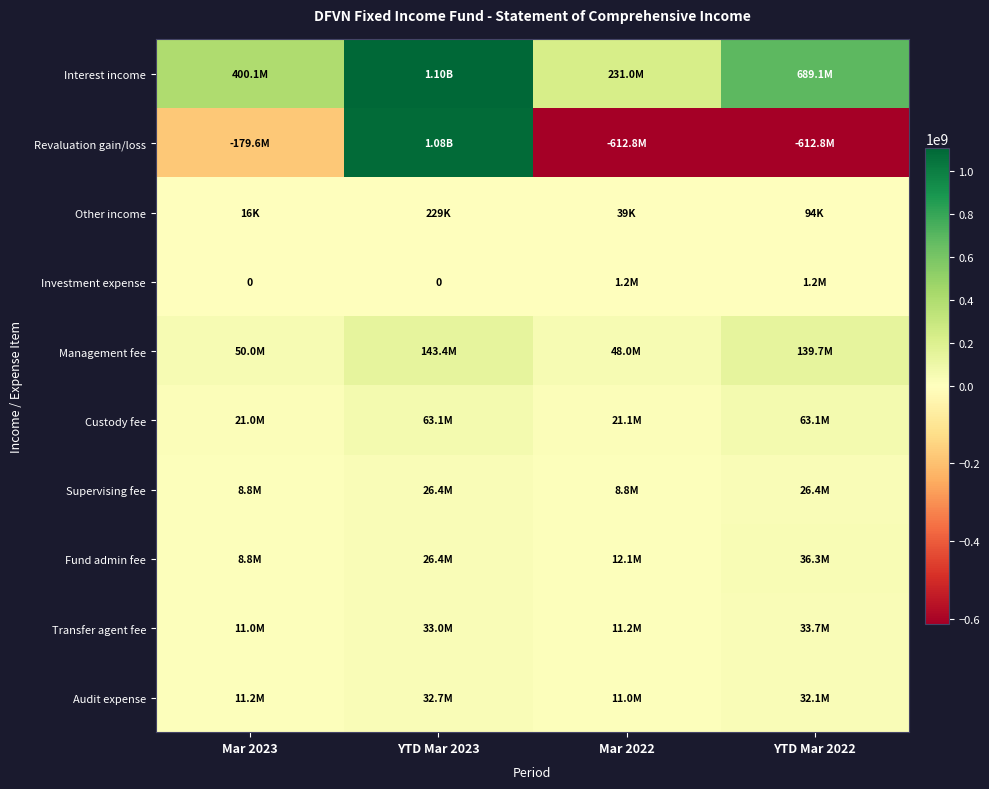

At how many categories does at least one series exceed 274786453?

3